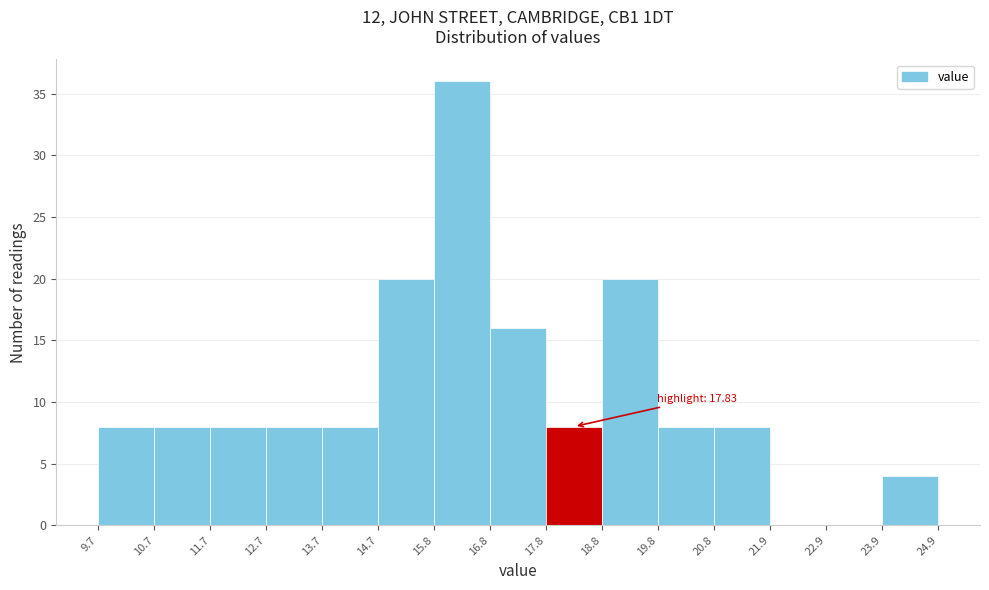

Which range on the x-axis has the tallest bar?

15.8 to 16.8